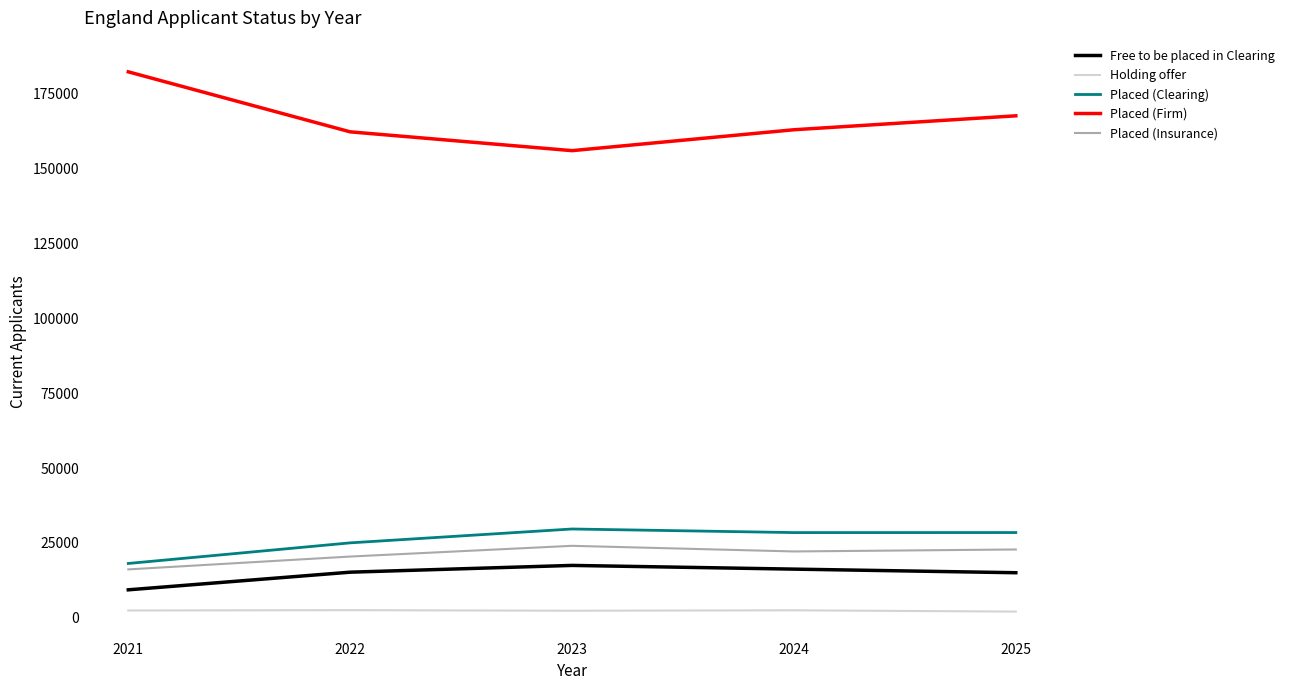

True or false: Placed (Firm) has more than 2 points higher than both neighbors.

False